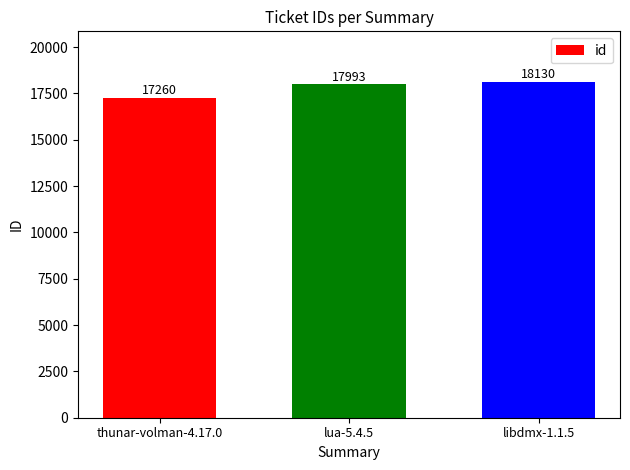

List the labels in order of value, largest first.

libdmx-1.1.5, lua-5.4.5, thunar-volman-4.17.0